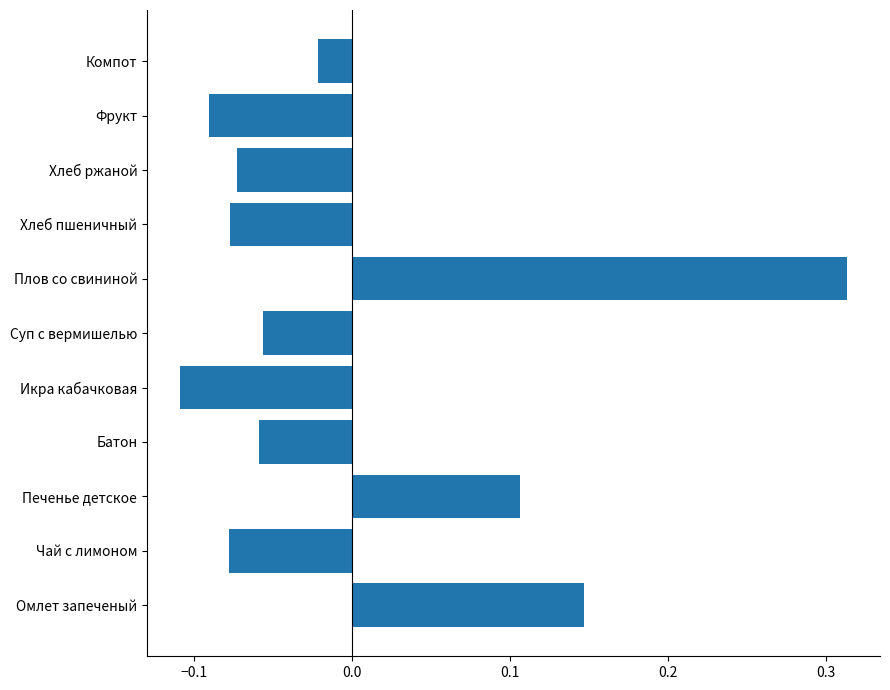

Between Суп с вермишелью and Хлеб пшеничный, which is larger?

Суп с вермишелью